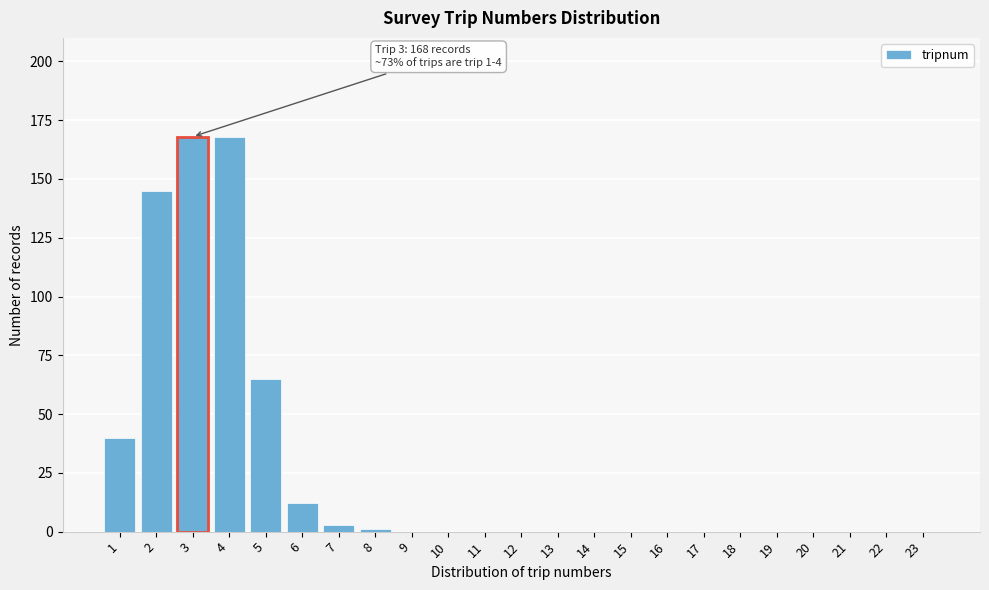

Reading right to left, list all the values displayed in this chart.

23=0	22=0	21=0	20=0	19=0	18=0	17=0	16=0	15=0	14=0	13=0	12=0	11=0	10=0	9=0	8=1	7=3	6=12	5=65	4=168	3=168	2=145	1=40